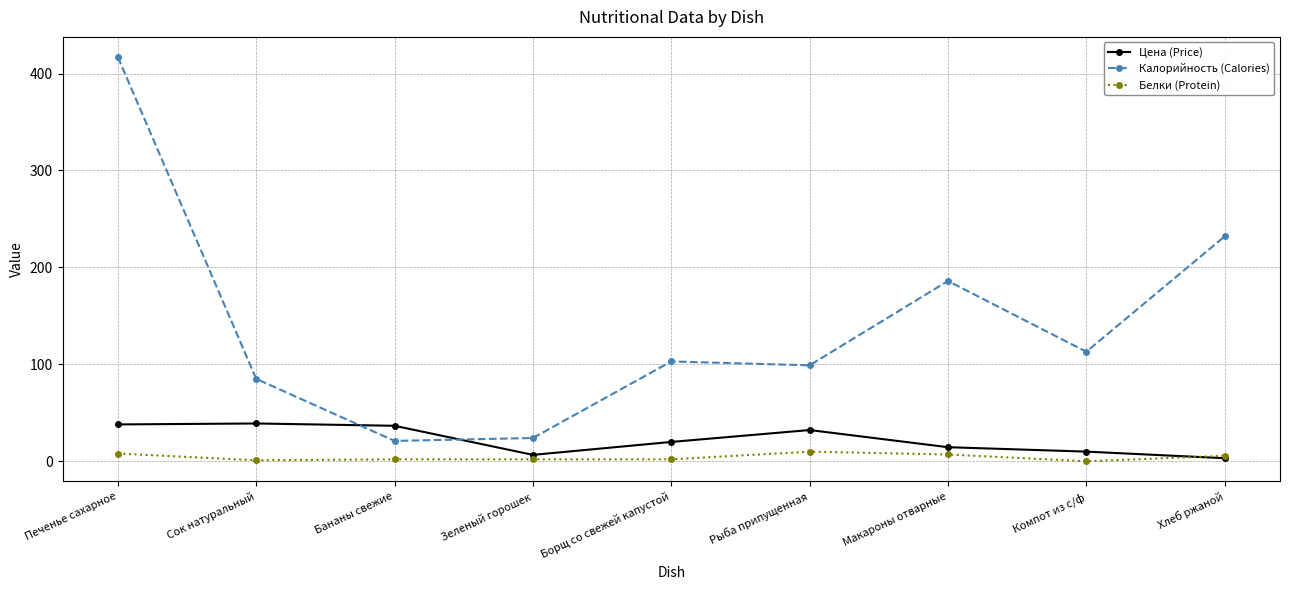

Is the value of Белки (Protein) at Сок натуральный greater than the value of Калорийность (Calories) at Печенье сахарное?

No